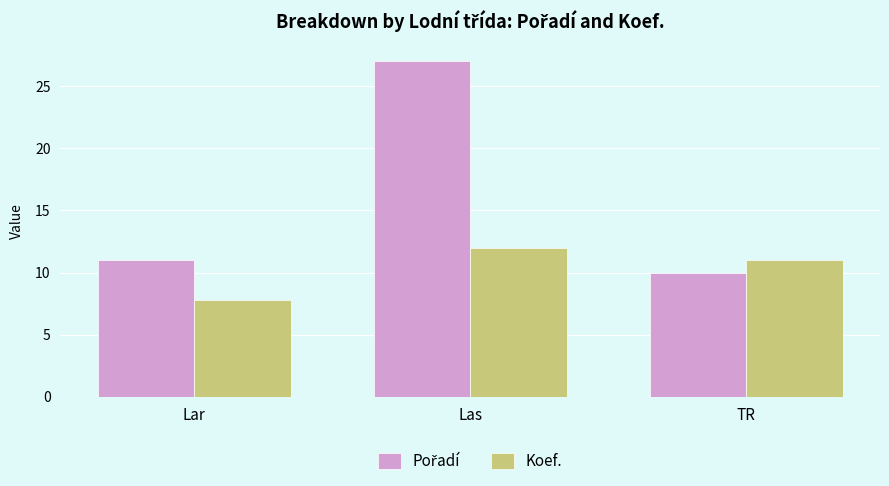

What is the total value across all series at TR?

21.0